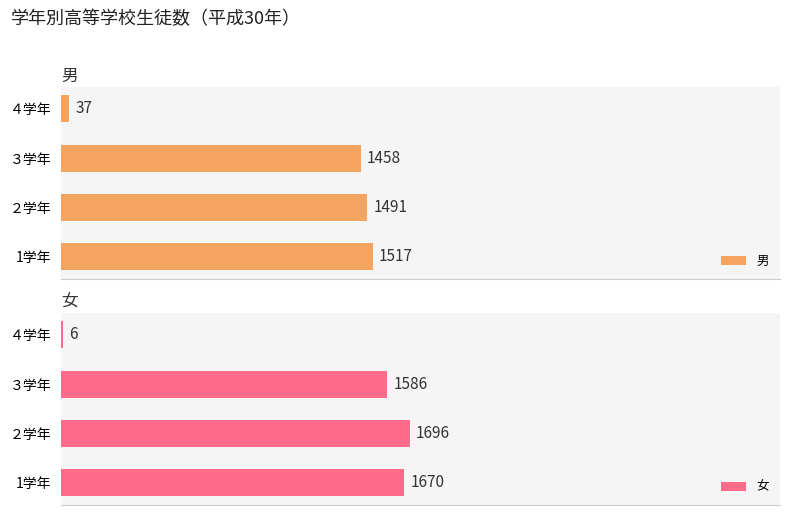

At which label is 男 closest to 777?

３学年